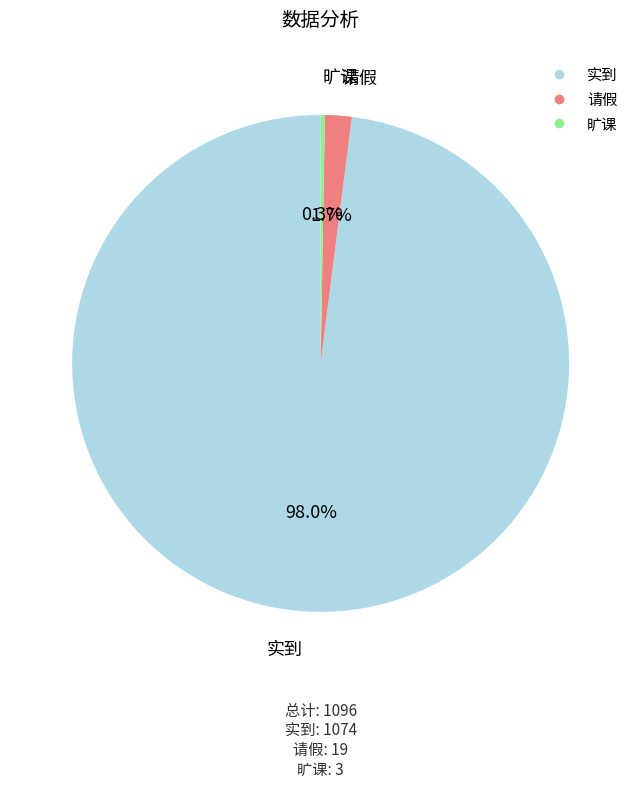

Is there a majority slice in this chart?

Yes